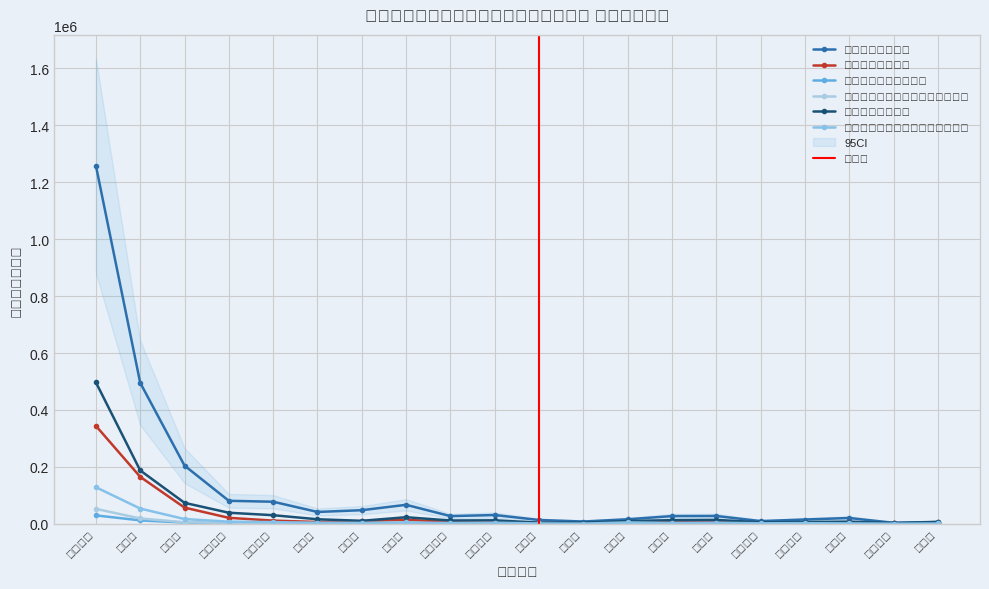

Is the value of 通所リハビリテーション（合計） at 茅ヶ崎市 greater than the value of 通所介護（合計） at 小田原市?

No